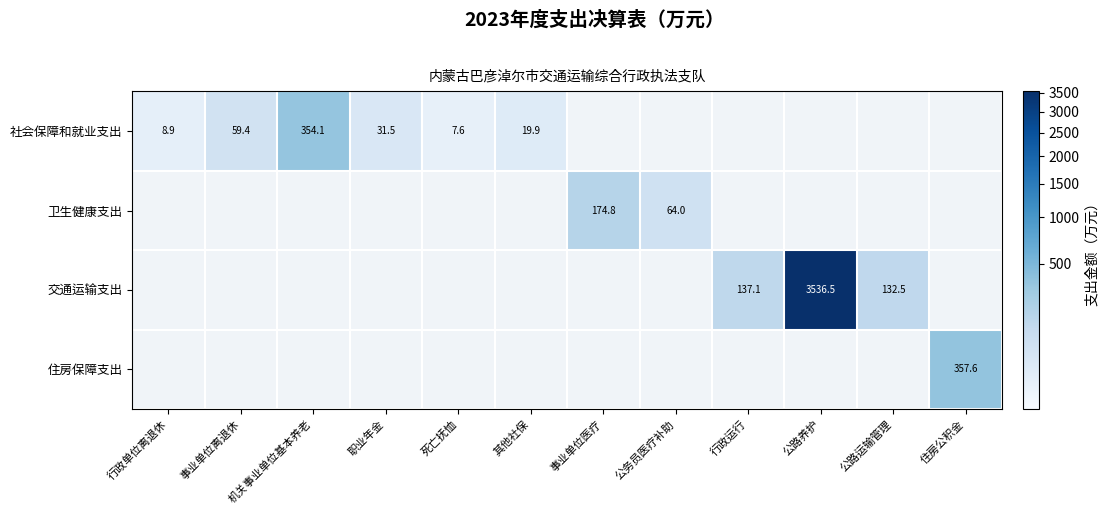

At which category does the chart reach its minimum across all series?

死亡抚恤